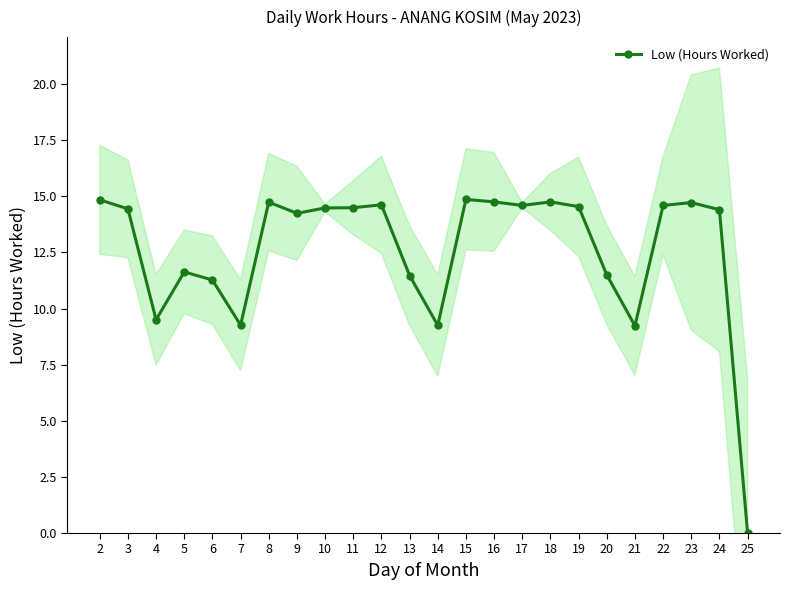

Reading left to right, what are all the values shown in this chart?

2=14.8	3=14.4	4=9.5	5=11.6	6=11.3	7=9.3	8=14.7	9=14.2	10=14.5	11=14.5	12=14.6	13=11.5	14=9.2	15=14.9	16=14.8	17=14.6	18=14.8	19=14.5	20=11.5	21=9.2	22=14.6	23=14.7	24=14.4	25=0.0